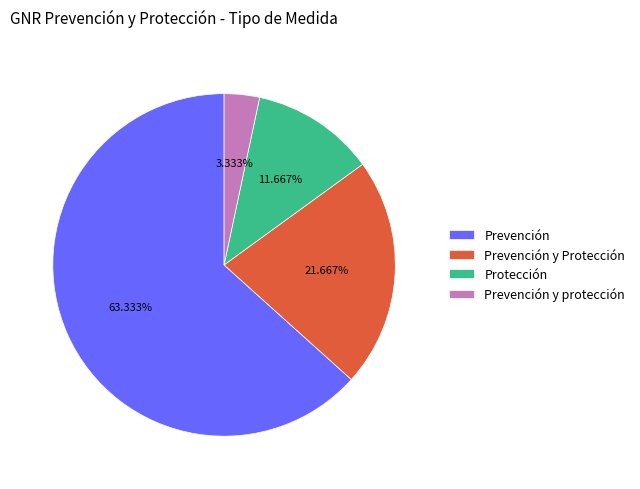

To the nearest percent, what is the average slice percentage?

25%